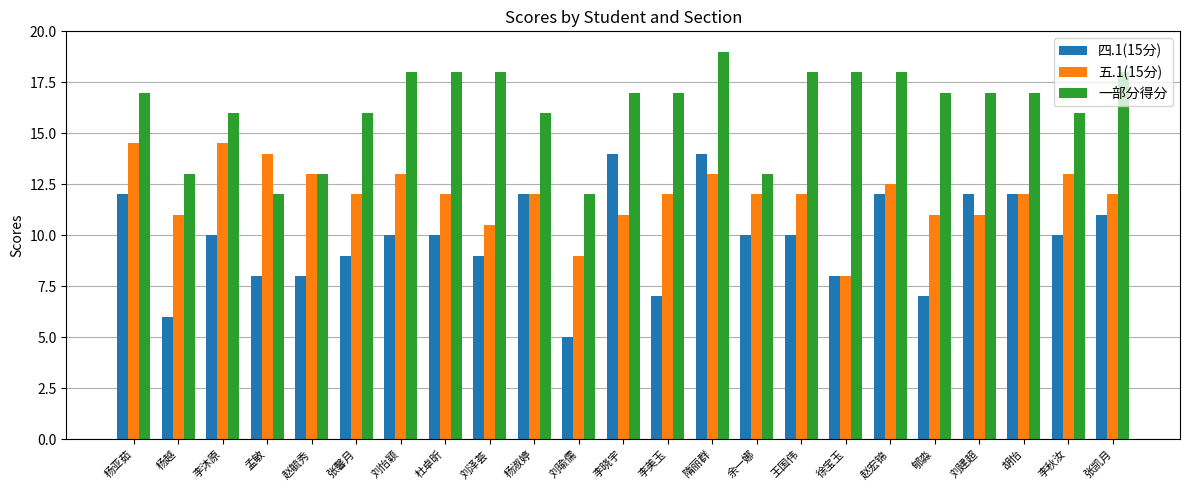

What is the lowest value of the 一部分得分 series?

12.0